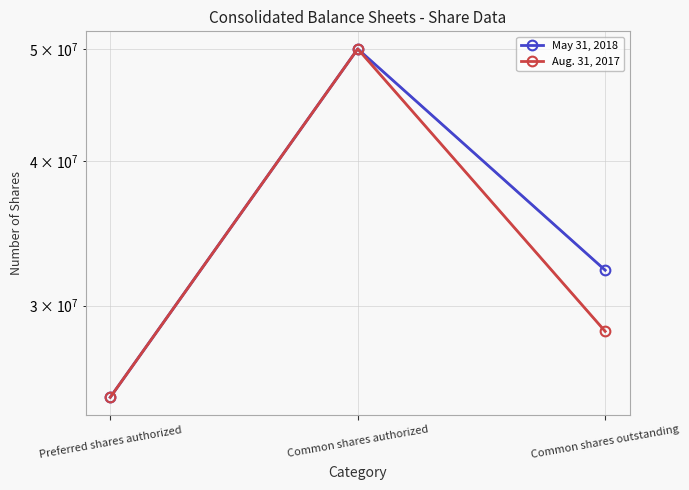

What is the difference between the May 31, 2018 values at Preferred shares authorized and Common shares outstanding?

7191000